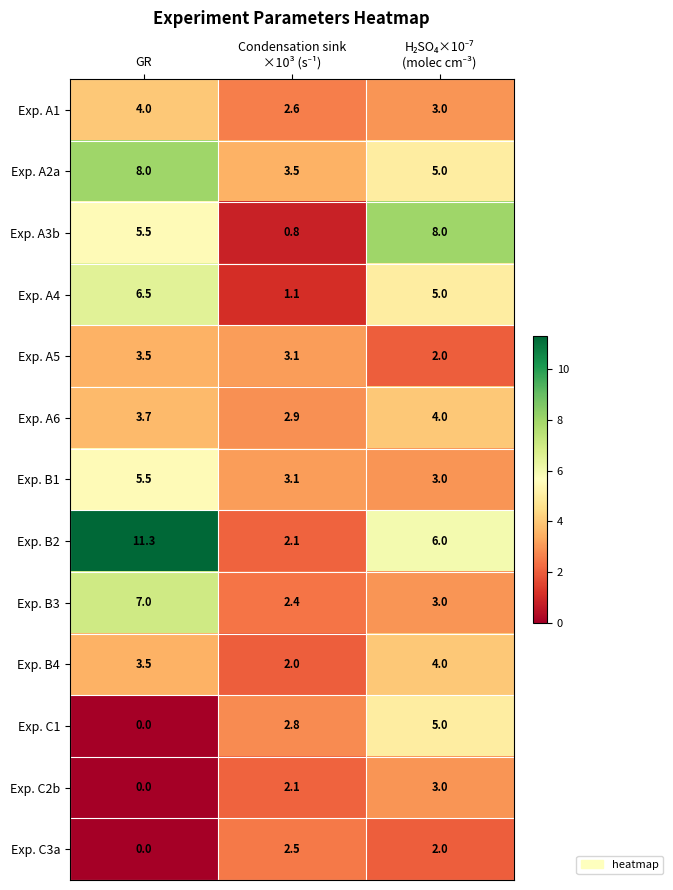

The value of Exp. B3 at GR is 9.6. True or false?

False